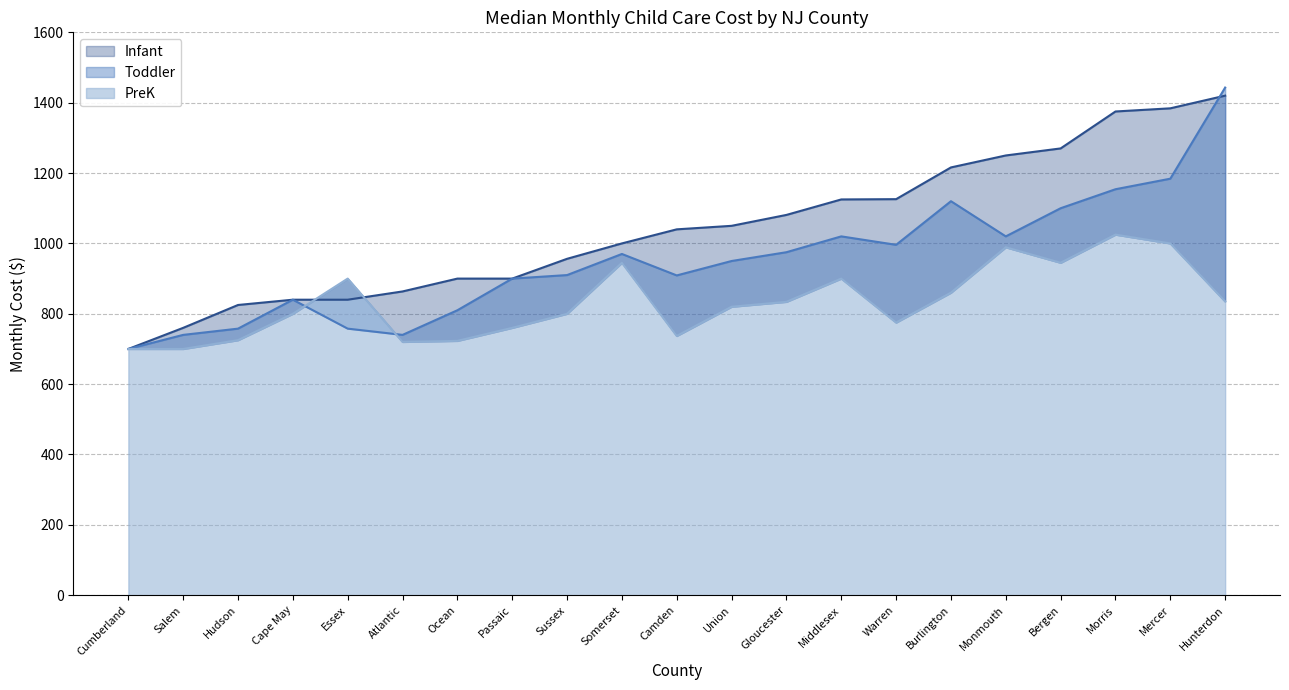

What is the sum of all Toddler values?

19996.5